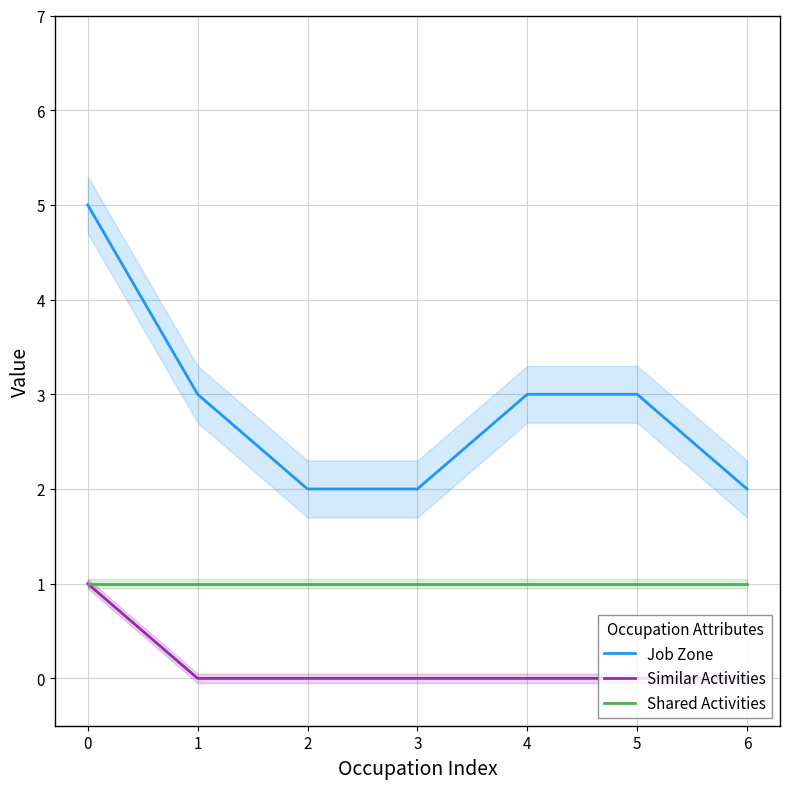

The Shared Activities series shows 1 at 5. True or false?

True